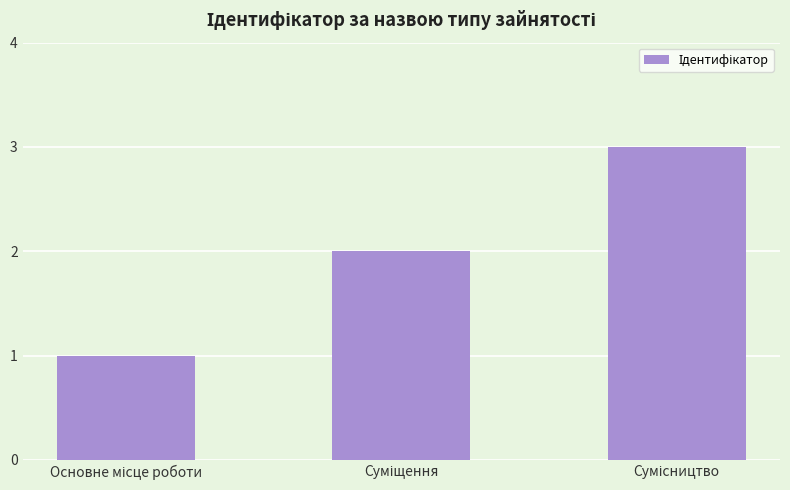

What is the sum of all values?

6